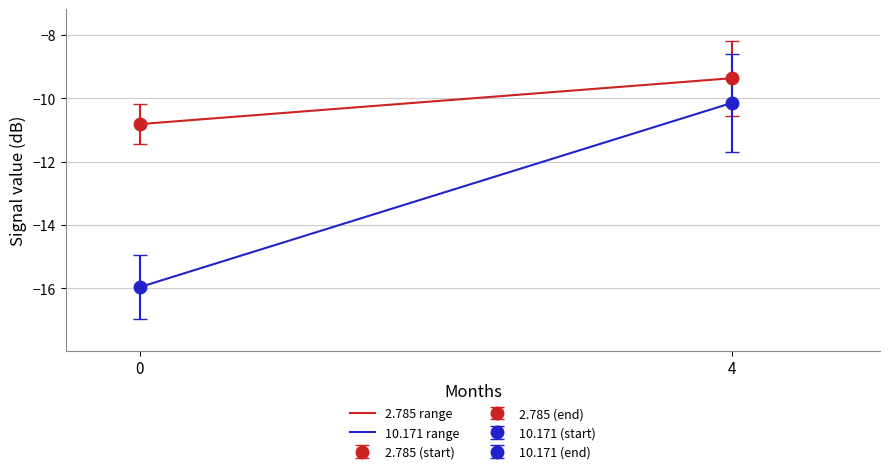

Reading left to right, list all the values displayed in this chart.

2.785 range: 0=-10.8	4=-9.4
10.171 range: 0=-16.0	4=-10.1